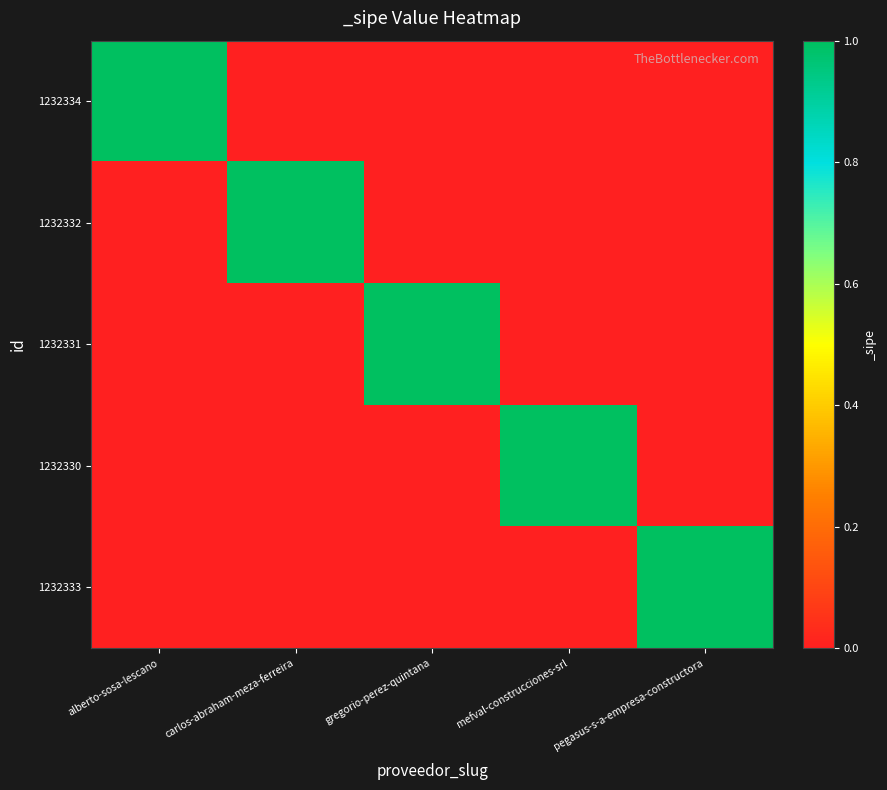

Rank the series at gregorio-perez-quintana from lowest to highest value.

1232334, 1232332, 1232330, 1232333, 1232331